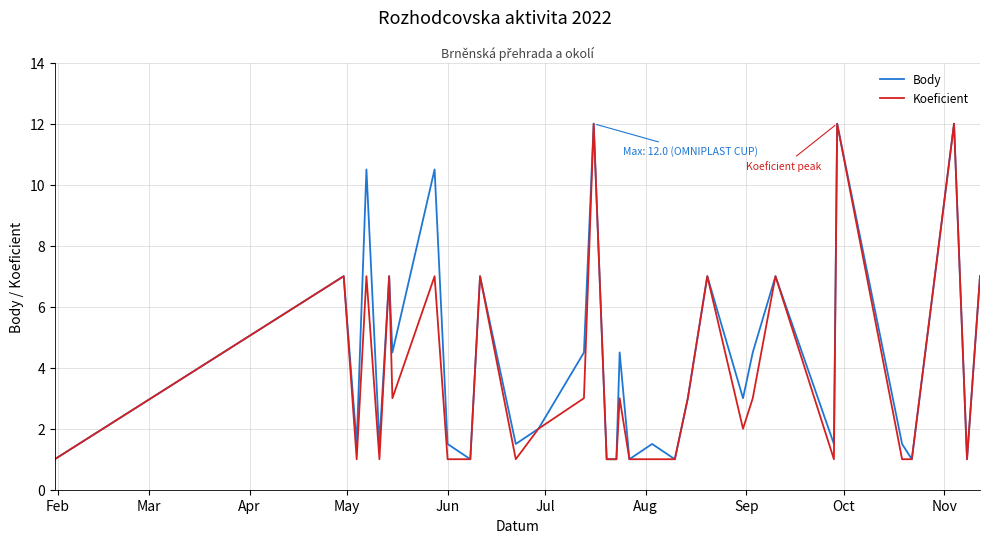

What is the maximum value for Body?

12.0